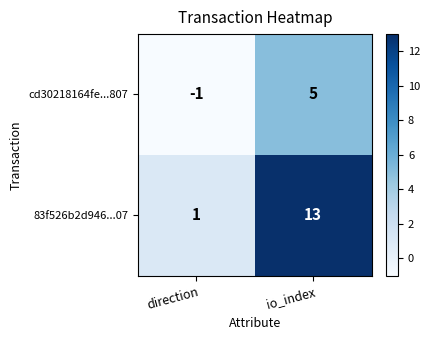

Rank the series at io_index from highest to lowest value.

83f526b2d946...07, cd30218164fe...807